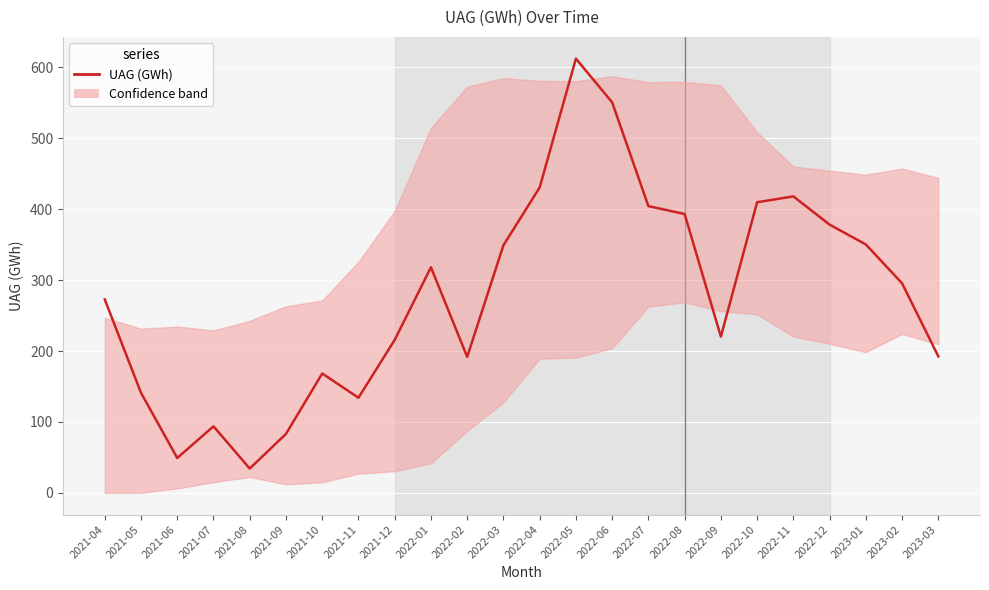

Where is the first local maximum?

2021-07